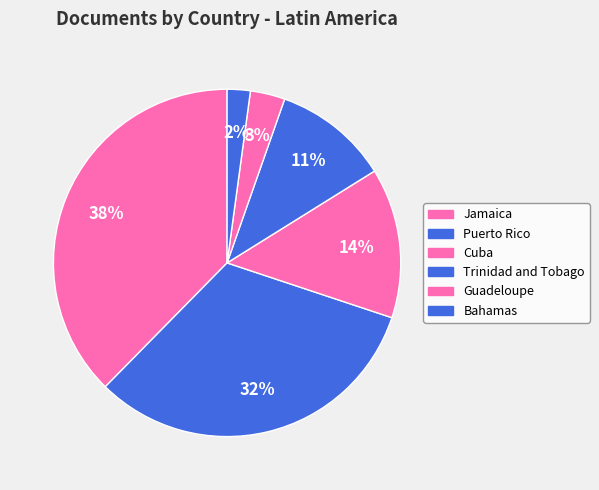

Is the sum of Trinidad and Tobago and Cuba greater than half?

No